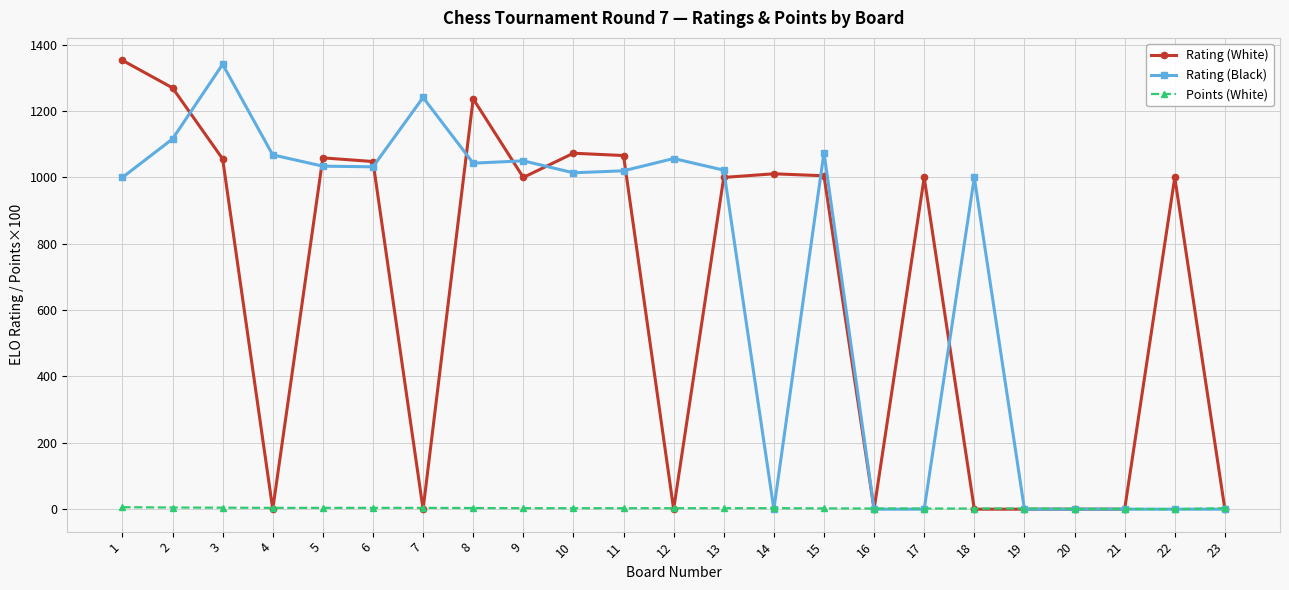

At 1, list the series in order from largest to smallest.

Rating (White), Rating (Black), Points (White)